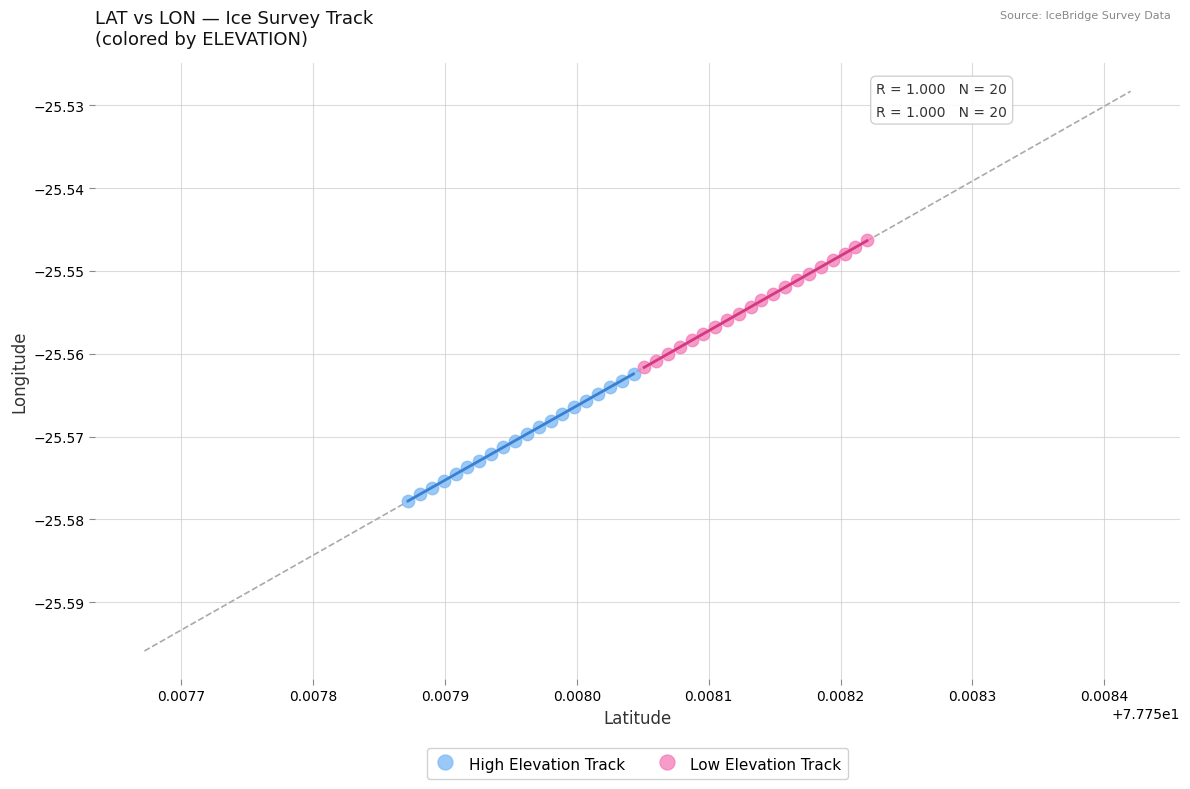

Which series contains the lowest Y value?

High Elevation Track